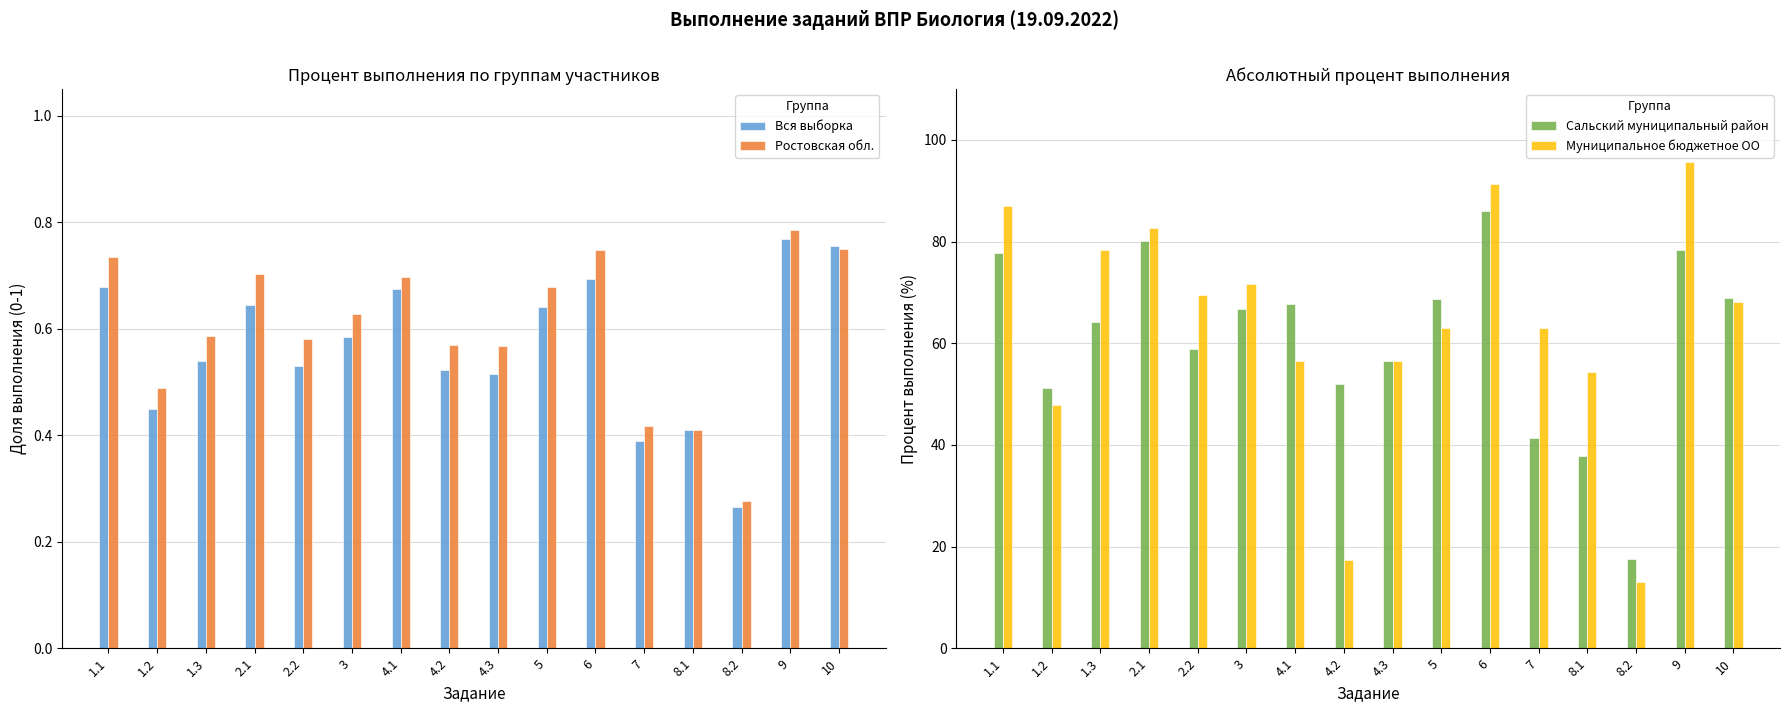

Rank the series at 4.2 from highest to lowest value.

Сальский муниципальный район, Муниципальное бюджетное ОО, Ростовская обл., Вся выборка